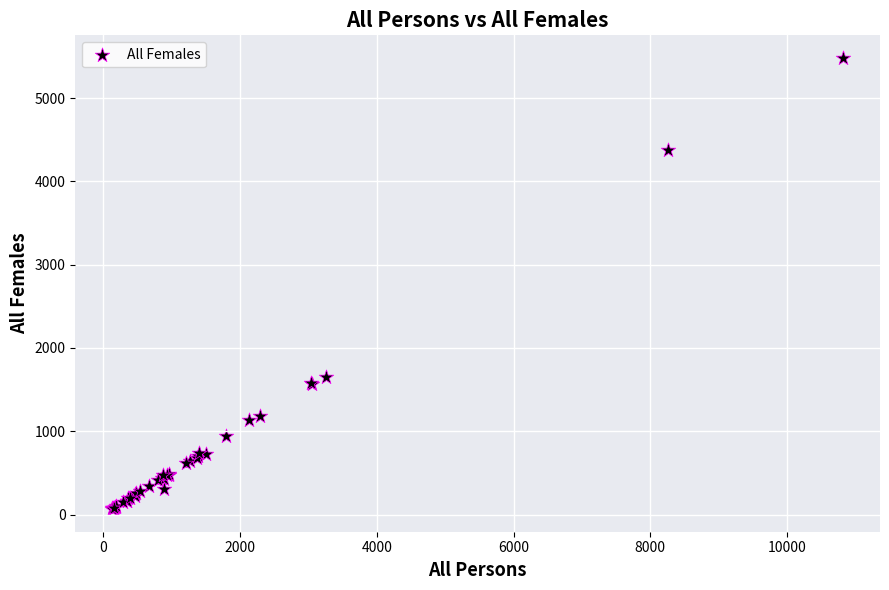

What Y value in the scatter plot is closest to 2773?

1653